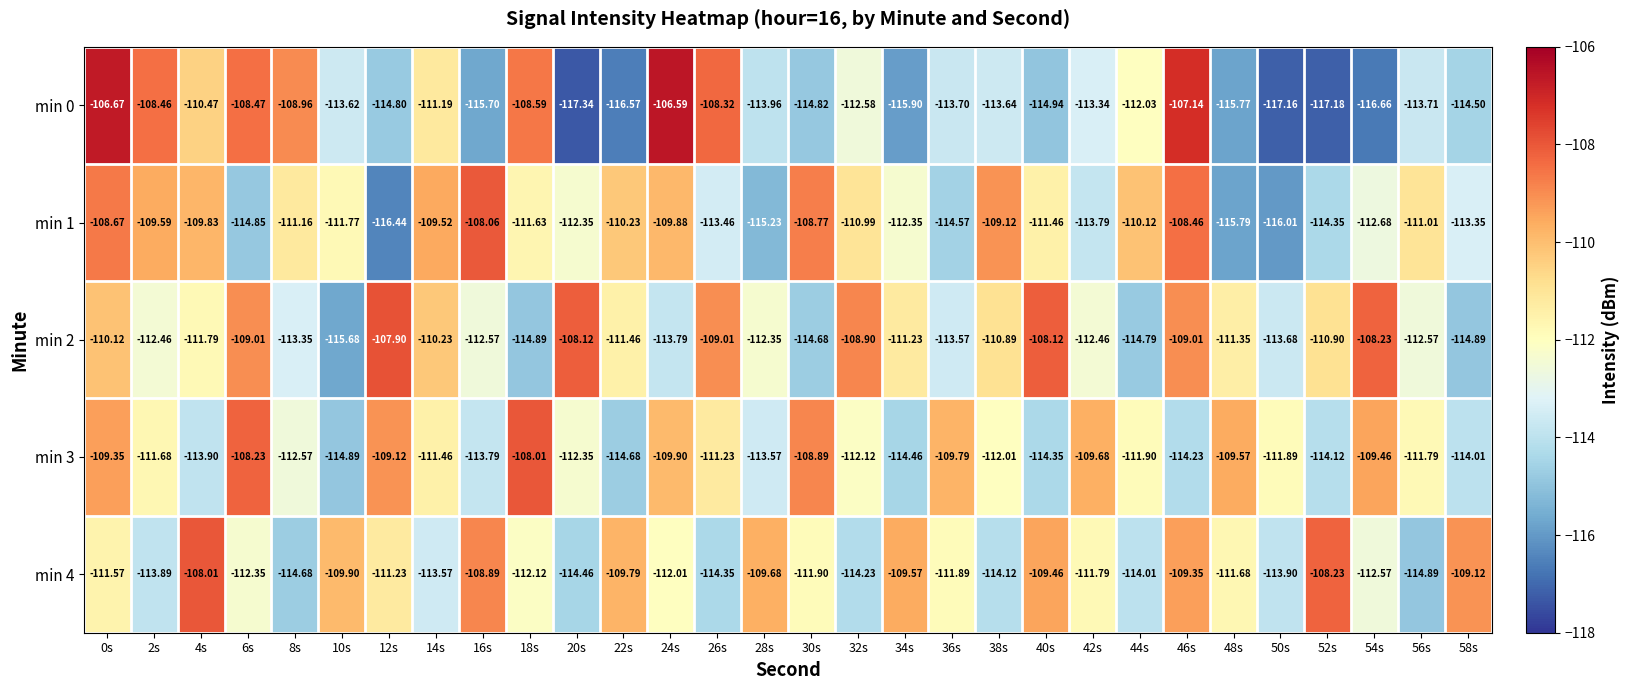

How many data points does each series have?

30